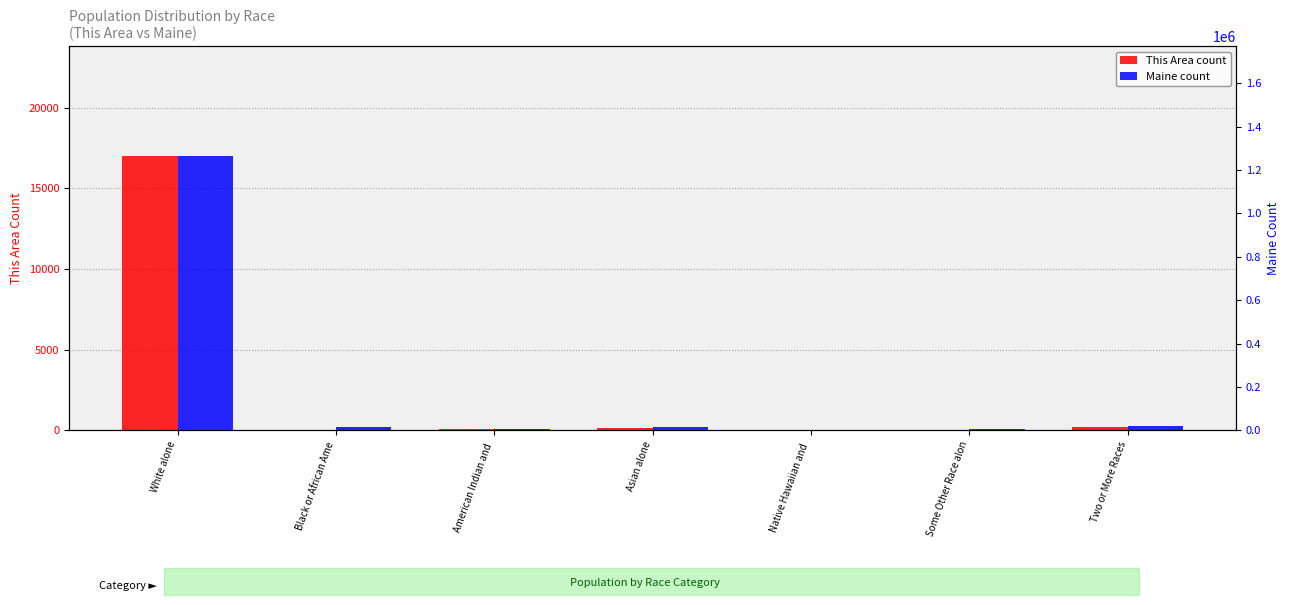

Reading right to left, transcribe all the data shown in this chart.

This Area count: 208	46	7	129	92	53	17000
Maine count: 20941	4261	342	13571	8568	15707	1264971